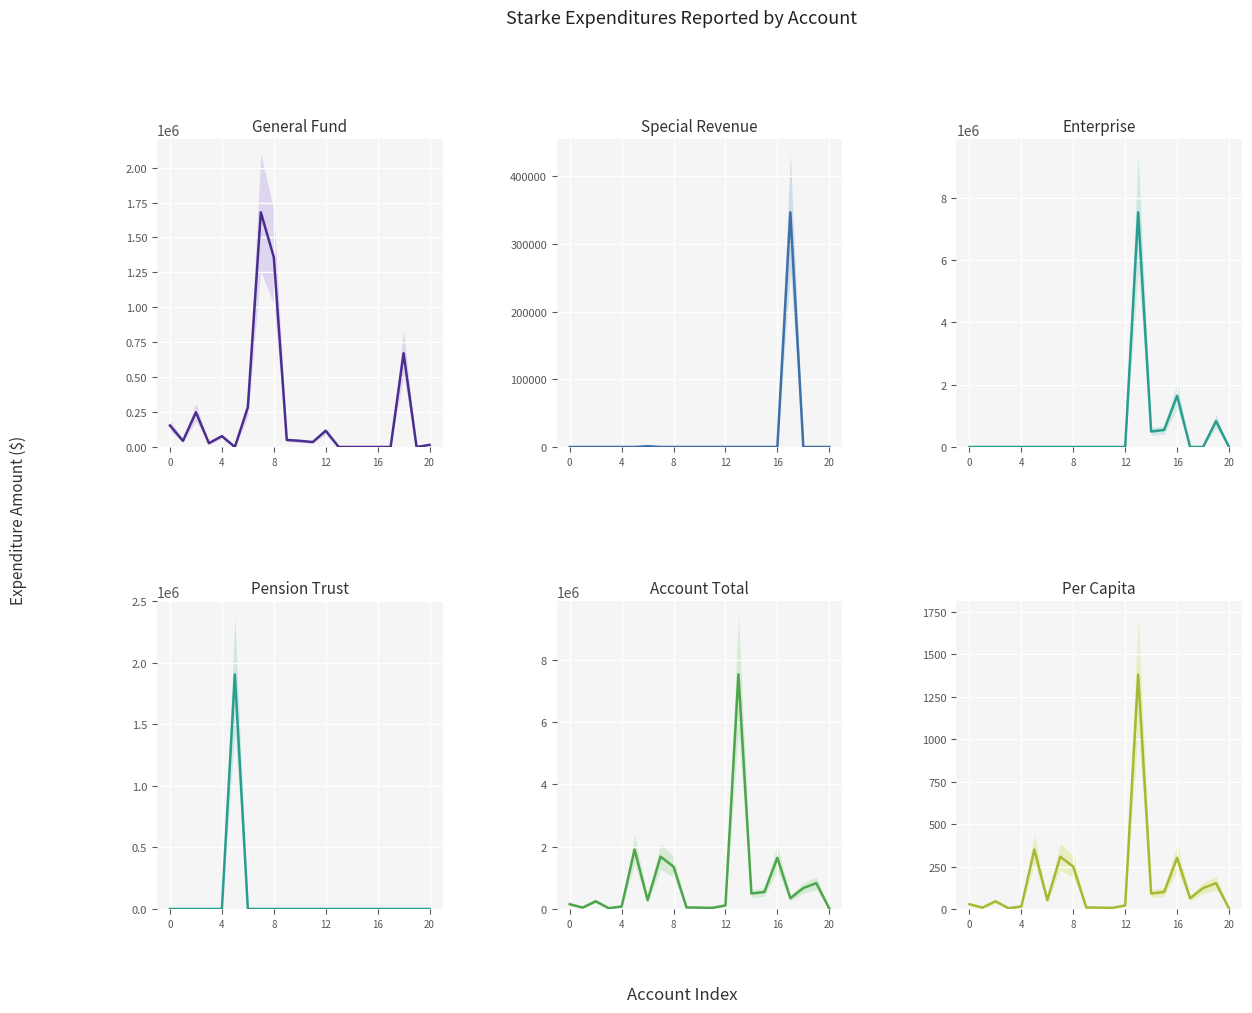

Where is the first local minimum for Enterprise?

14